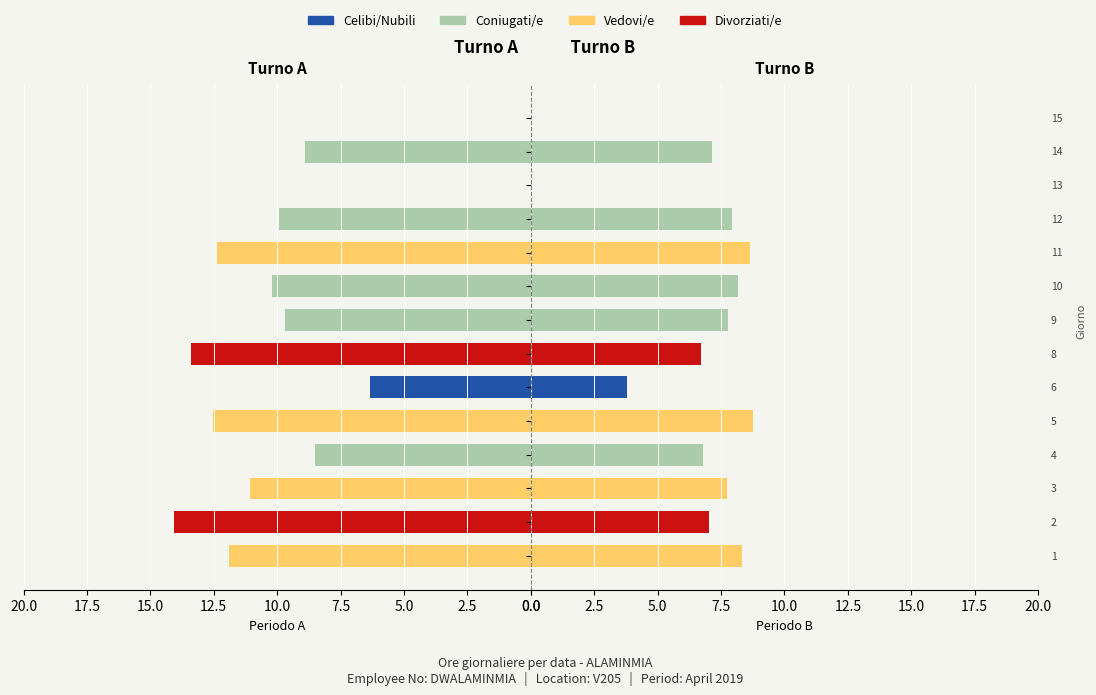

At how many categories does at least one series exceed 4?

11